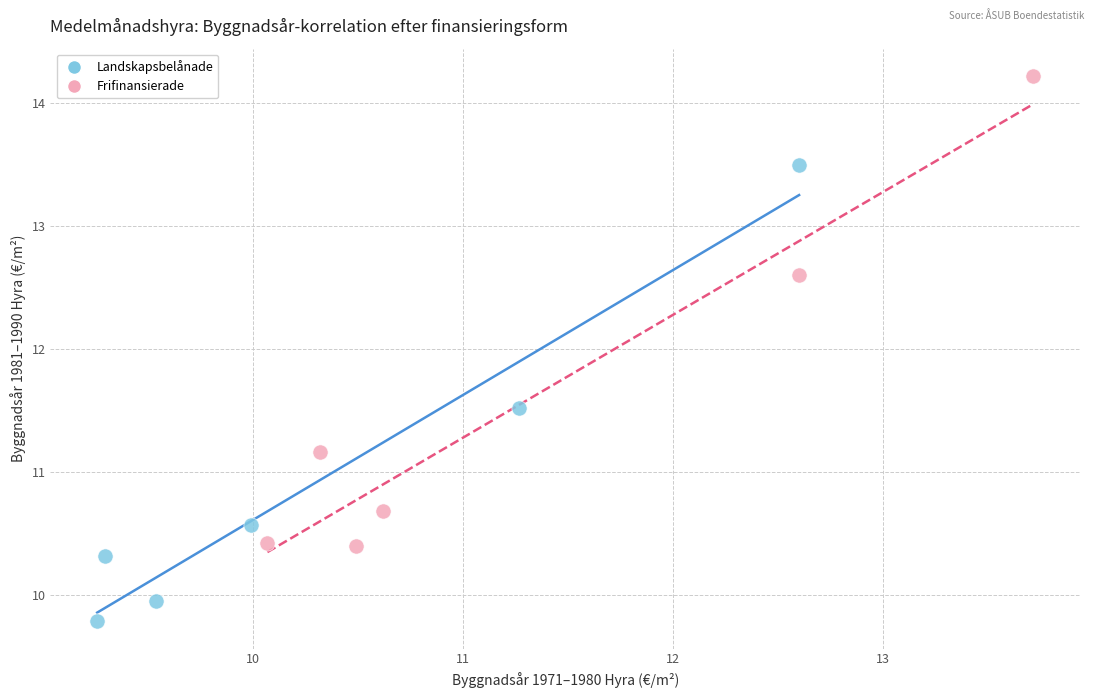

Which series has the largest Y range (max minus min)?

Frifinansierade